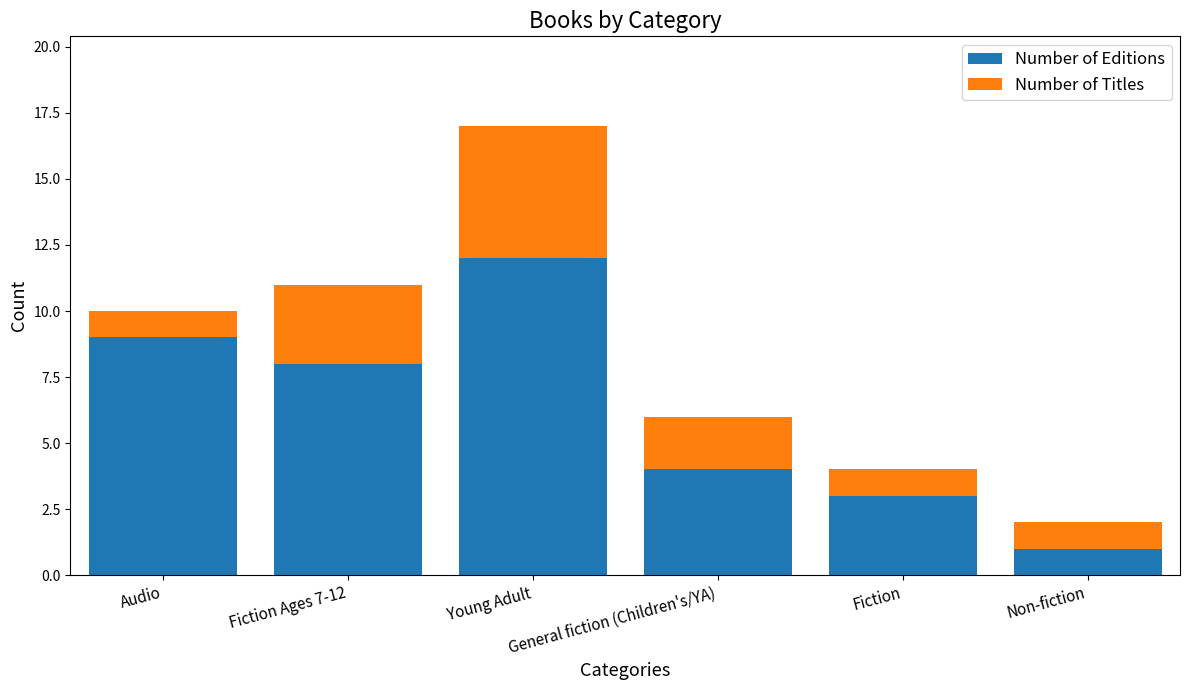

What is the difference between the Number of Editions values at Young Adult and Fiction Ages 7-12?

4